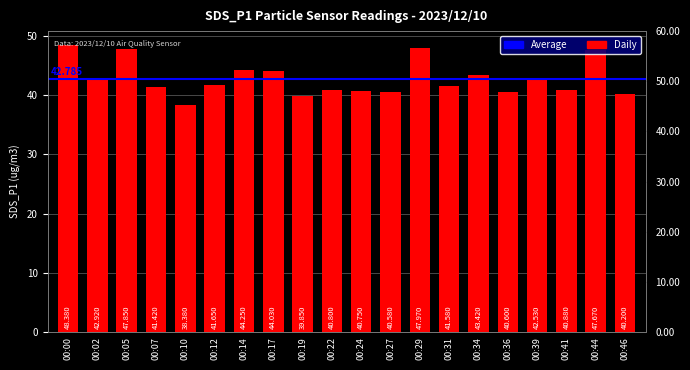

Which label corresponds to the largest value in the chart?

00:00